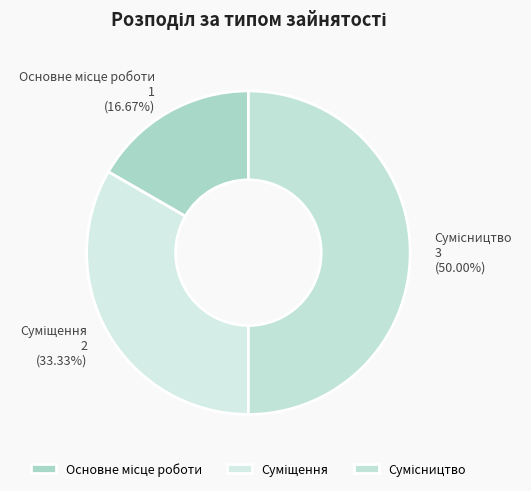

How many slices are in this pie chart?

3